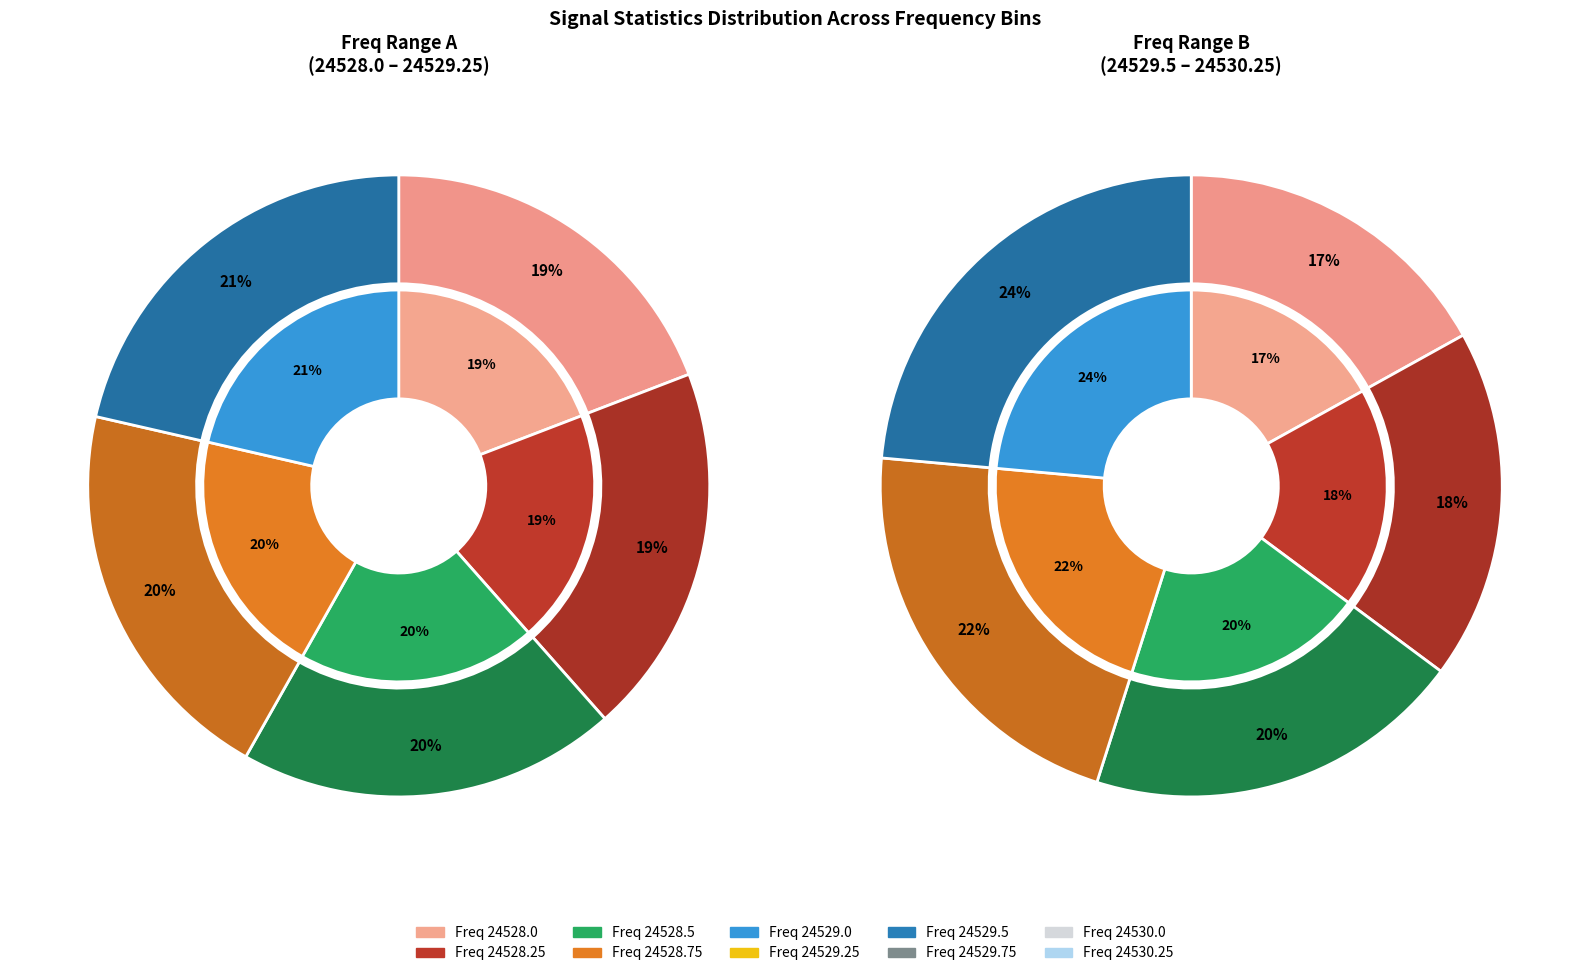

Count the number of slices in the pie.

10